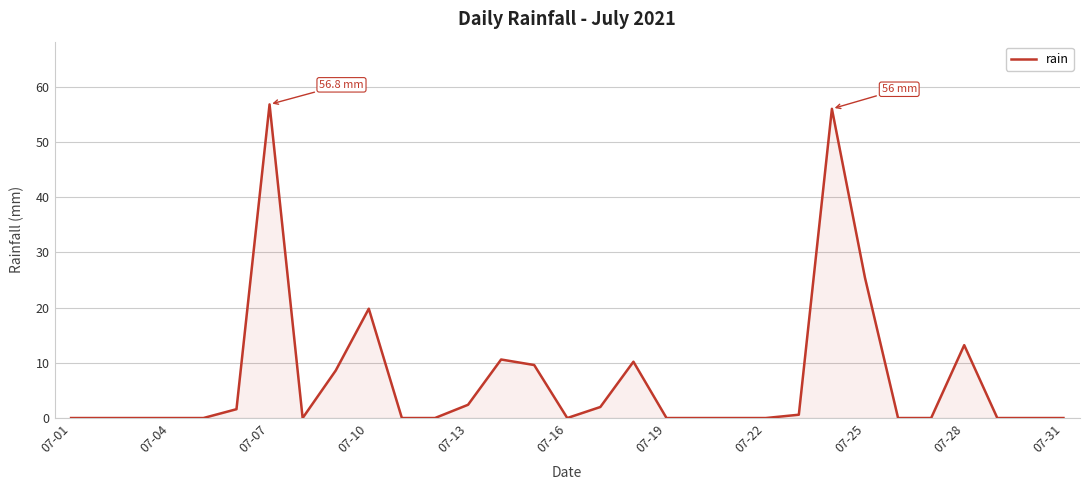

What is the greatest value displayed?

56.8